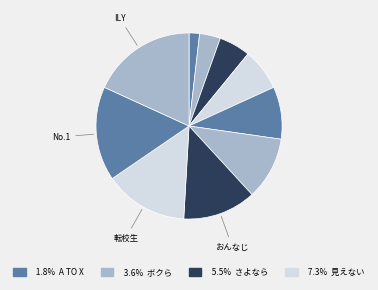

How many segments does this pie chart have?

10